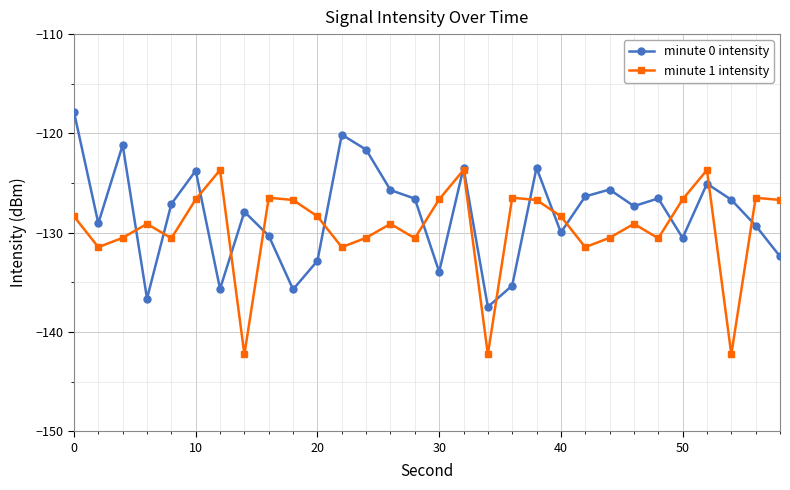

What is the value of the minute 1 intensity point at the 17th from the left?

-123.7